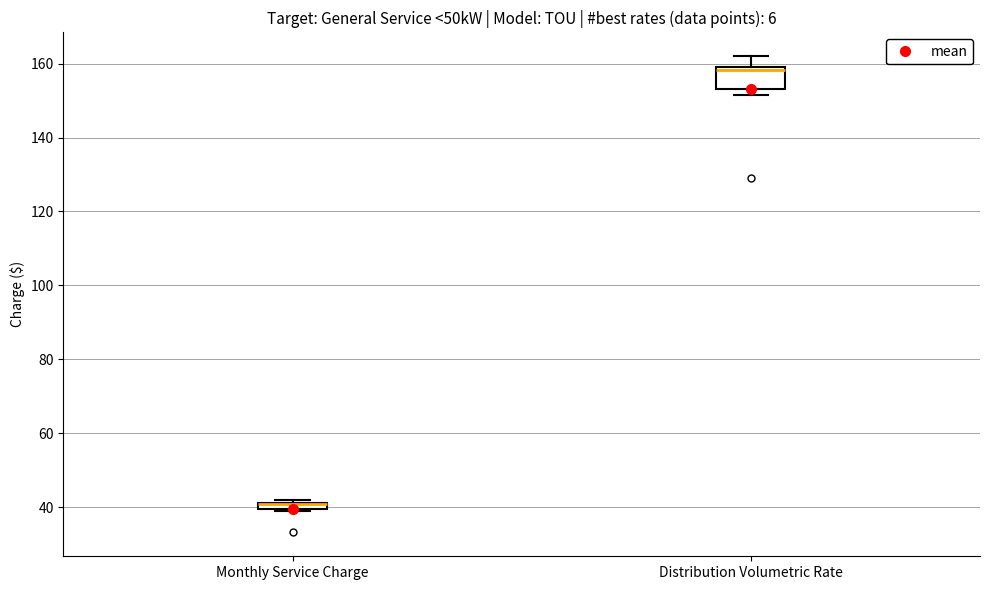

Where does the median line of the box for Distribution Volumetric Rate sit on the y-axis? The values are not printed on the chart, so give them approximately, as read against the axis.

158